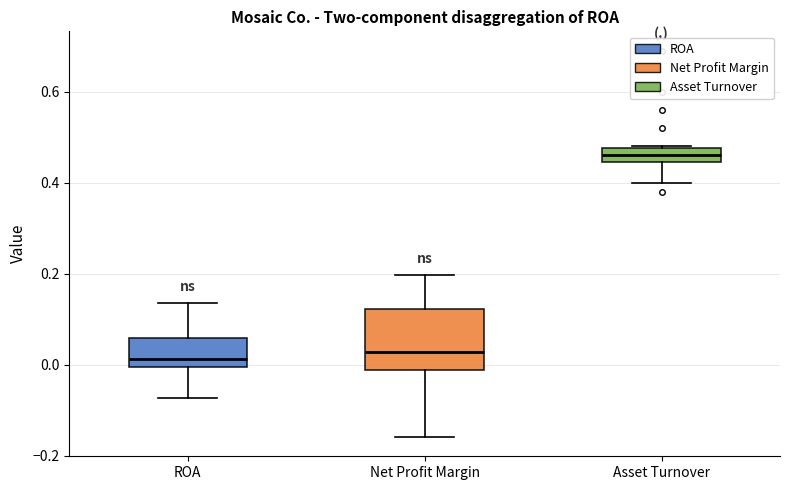

Where is the lower edge of the box for Asset Turnover on the y-axis? The values are not printed on the chart, so give them approximately, as read against the axis.

0.44